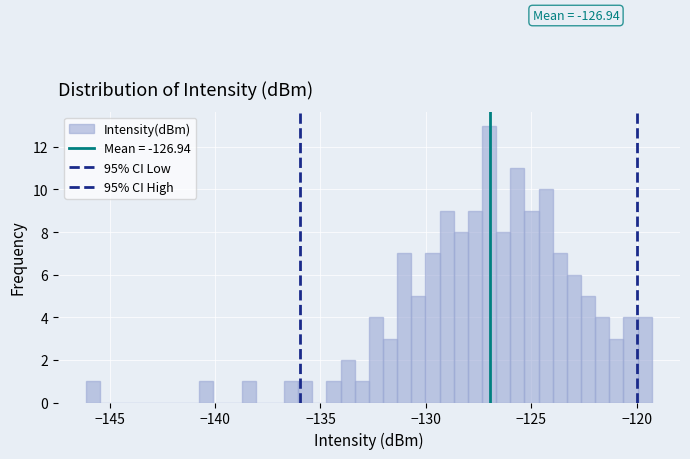

Read against the x-axis, roughly where is the centre of the tallest bar?

-127.0